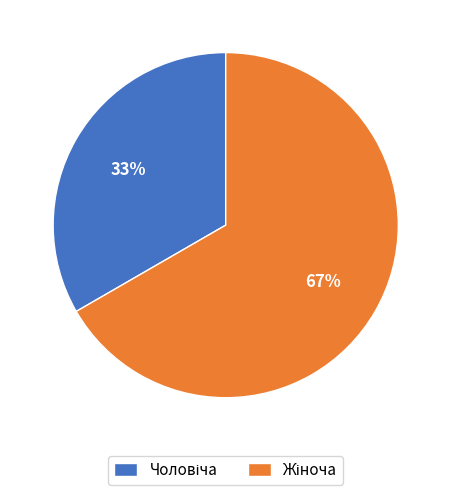

Is there any slice that represents more than half of the pie?

Yes